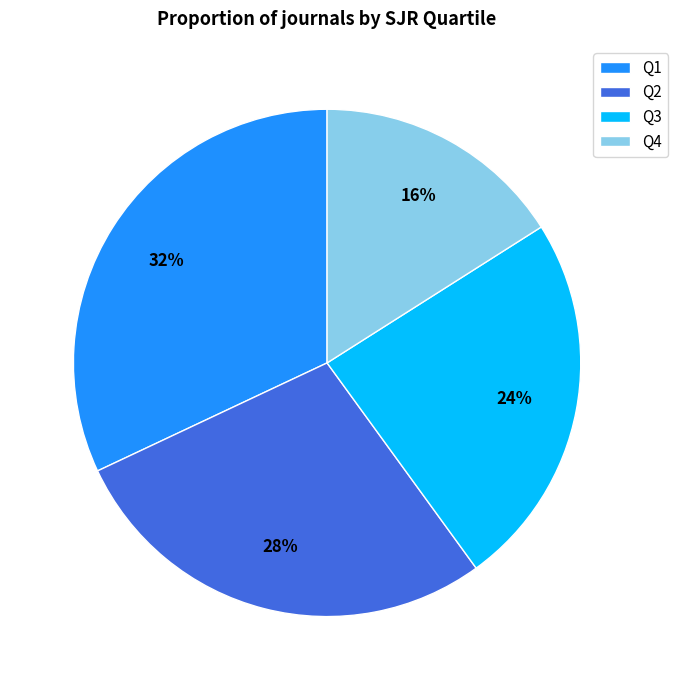

The Q1 slice represents 32% of the pie. True or false?

True